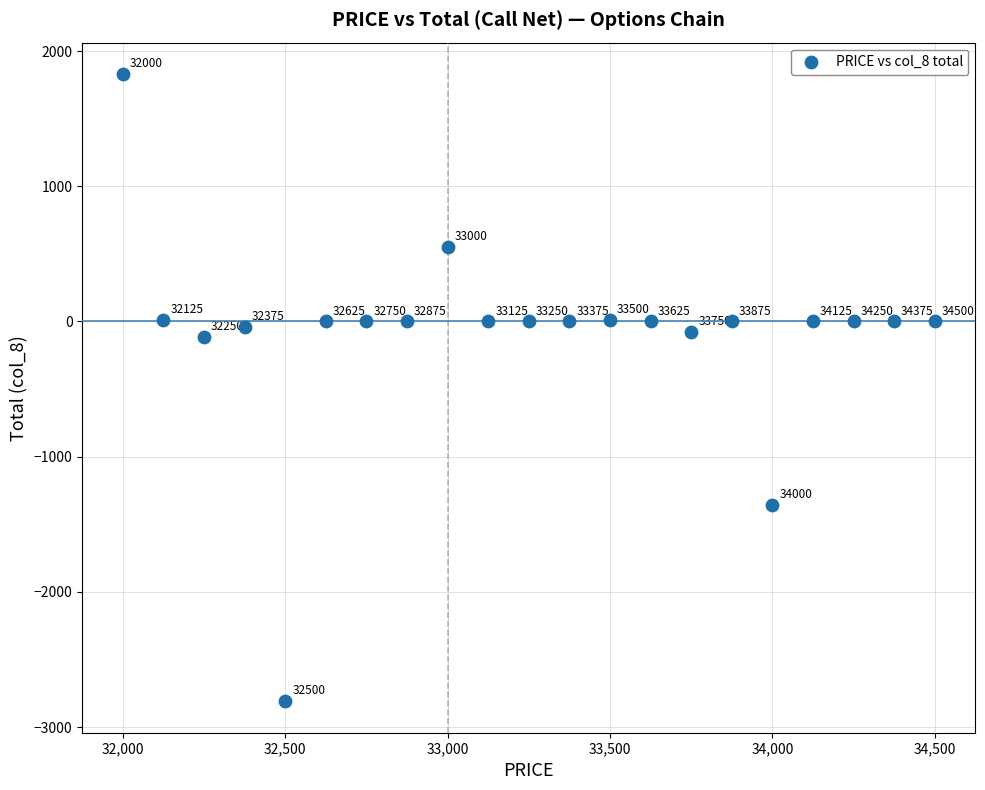

What Y value in the scatter plot is closest to -489?

-118